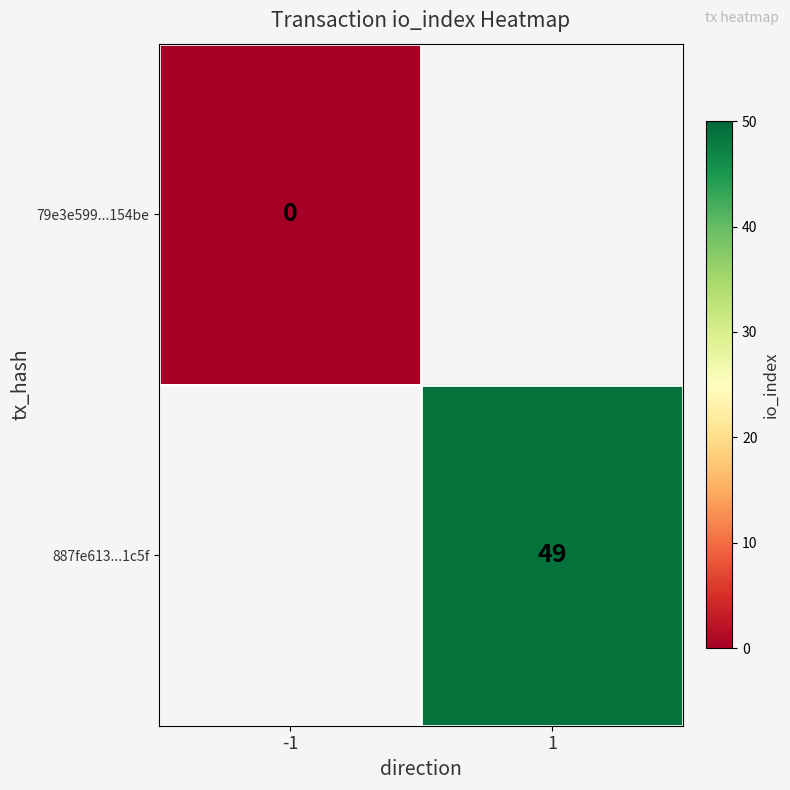

Is the value of 887fe613...1c5f at 1 greater than the value of 79e3e599...154be at -1?

Yes